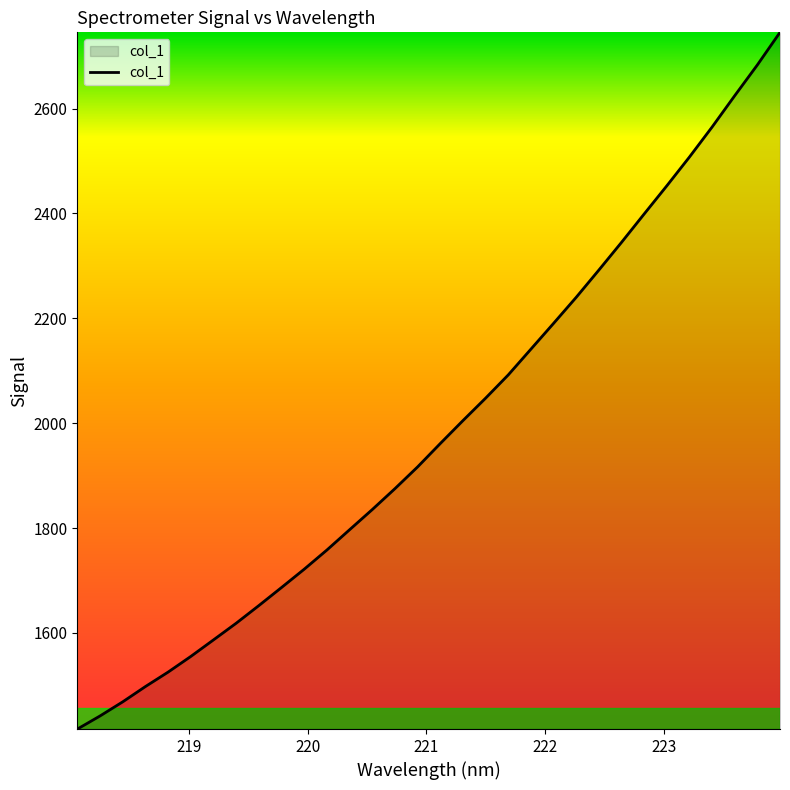

What is the difference between the maximum and minimum values?

1328.4